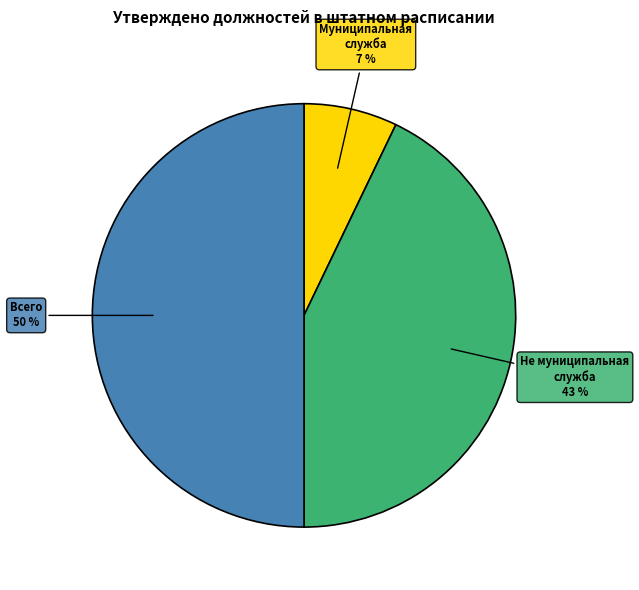

Count the number of slices in the pie.

3